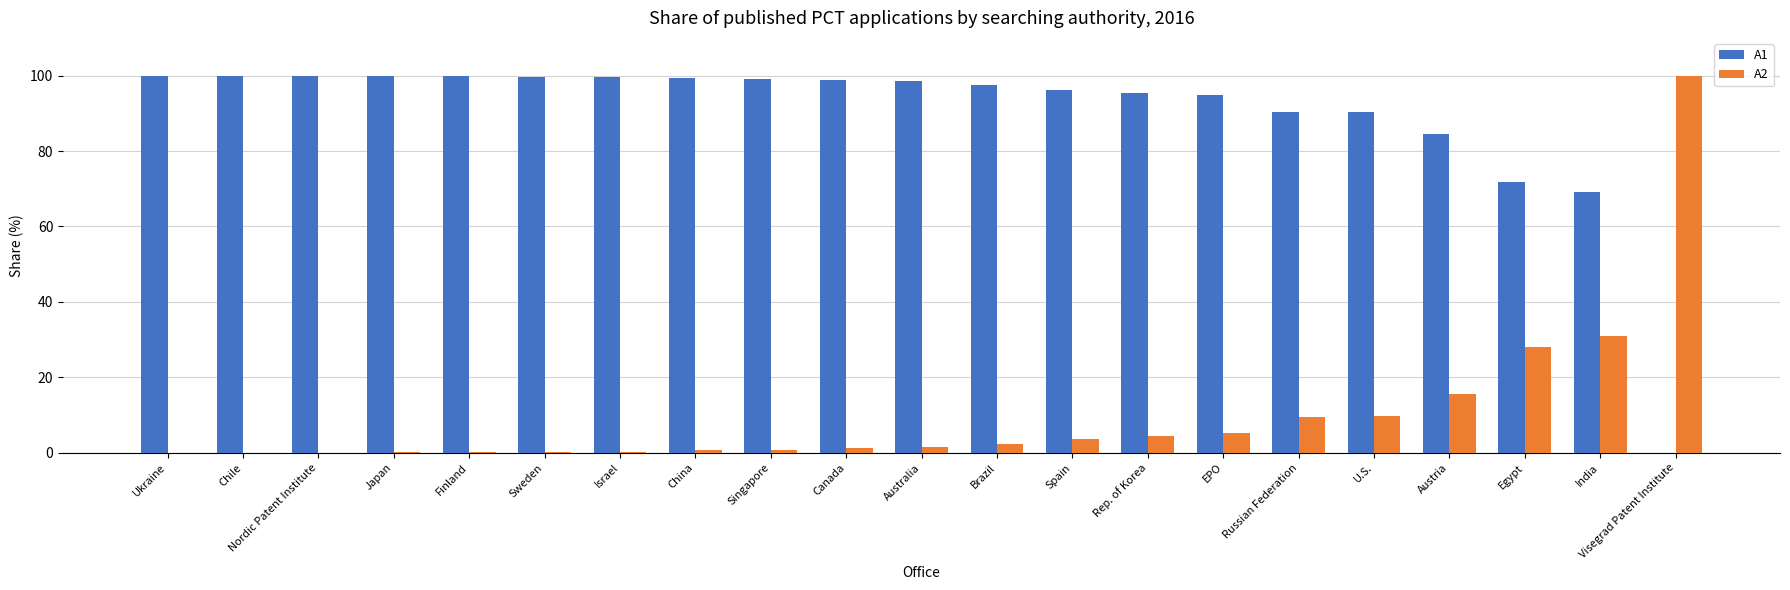

Where does the A1 series first go above 98?

Ukraine